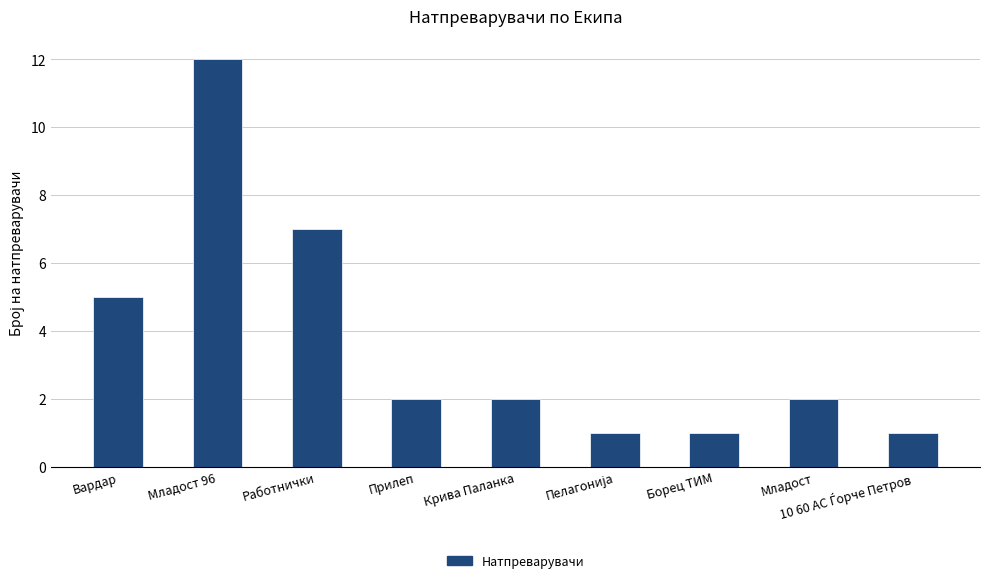

How many bars are there in total?

9